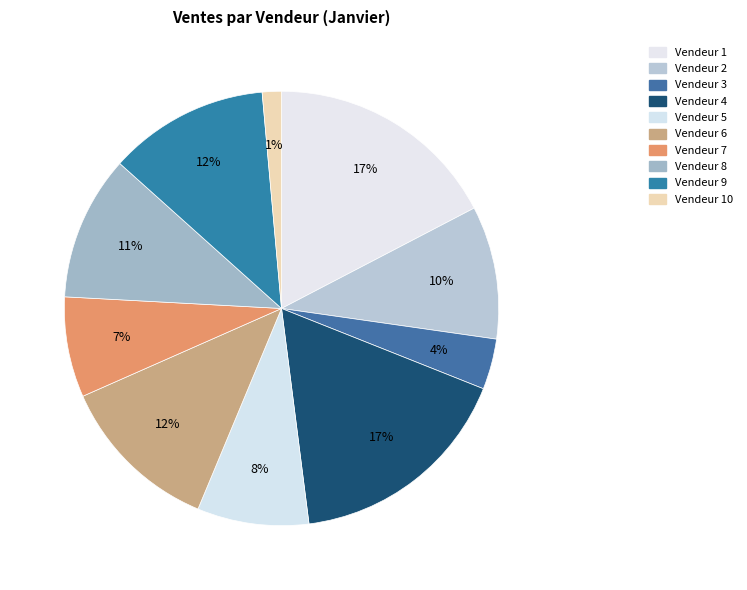

The Vendeur 7 slice represents 1% of the pie. True or false?

False